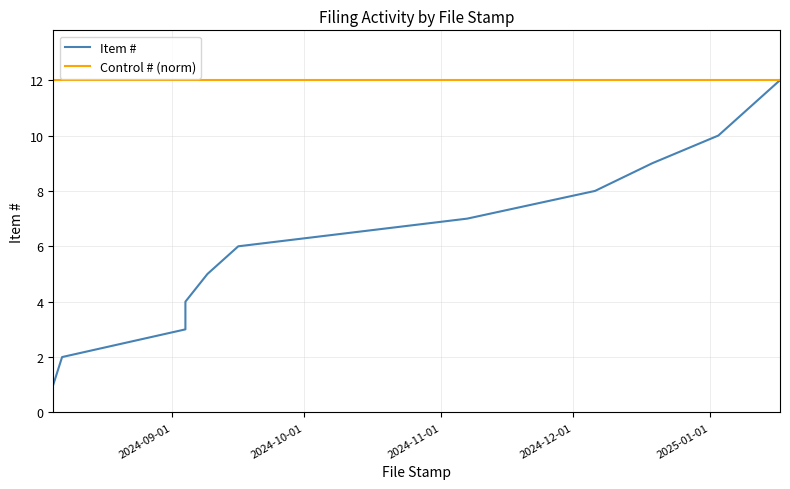

What are all the series names shown in the legend?

Item #, Control # (norm)